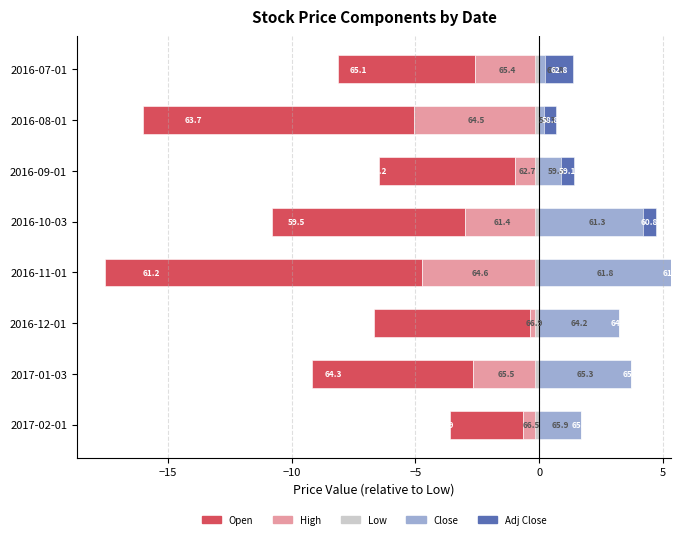

What is the sum of the Open values at 2016-09-01 and 2017-01-03?

-12.0